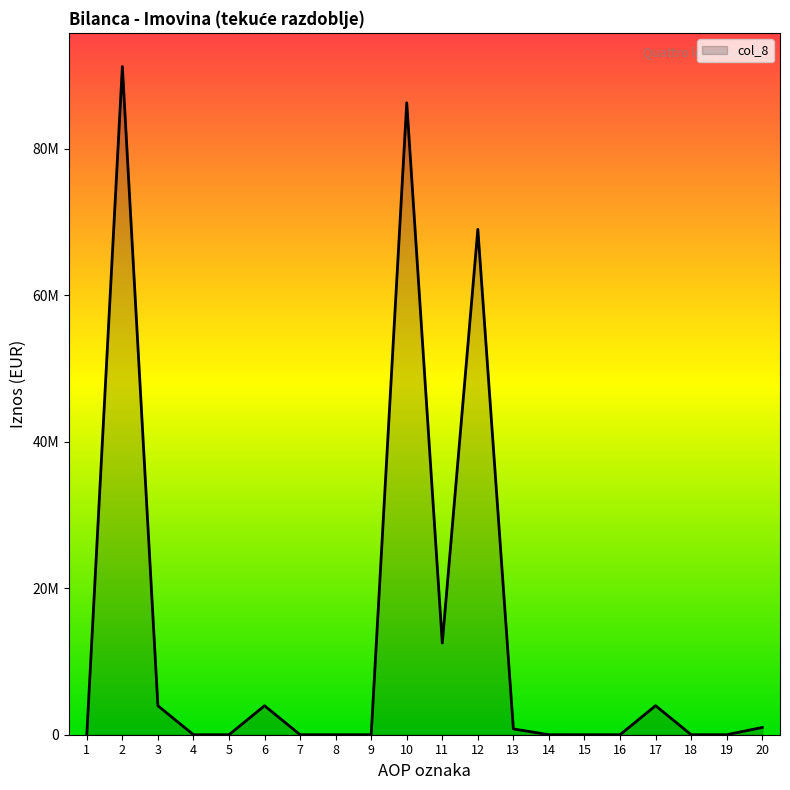

Does the chart display data point markers on the line(s)?

No